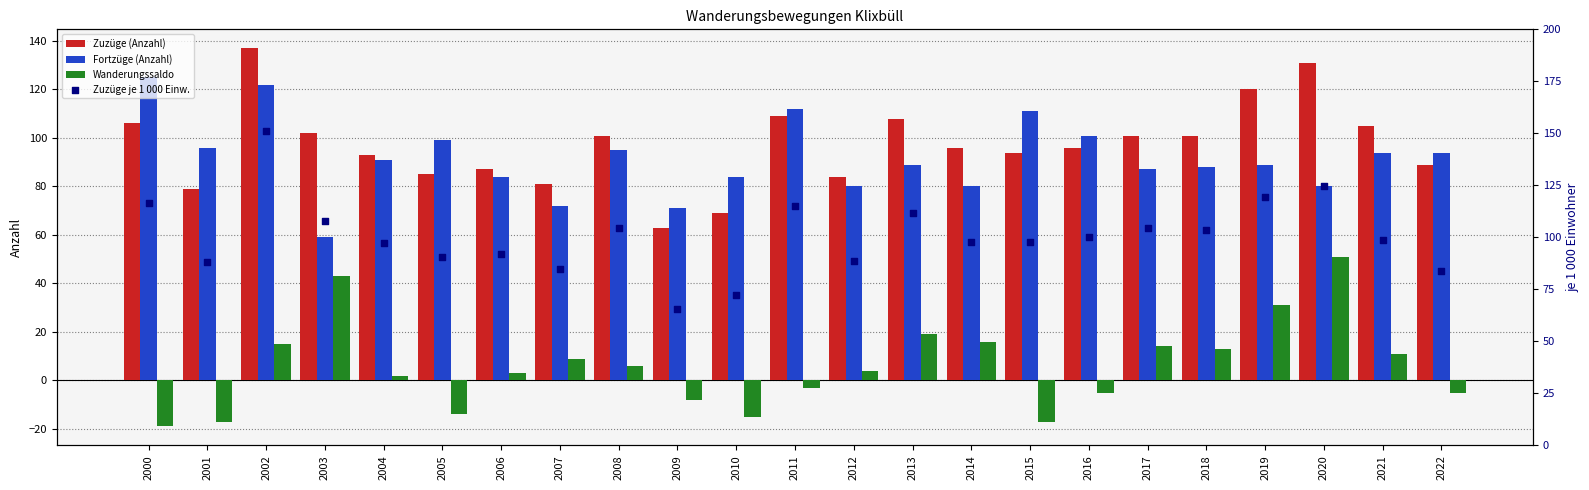

What is the total value across all series at 2006?

266.2